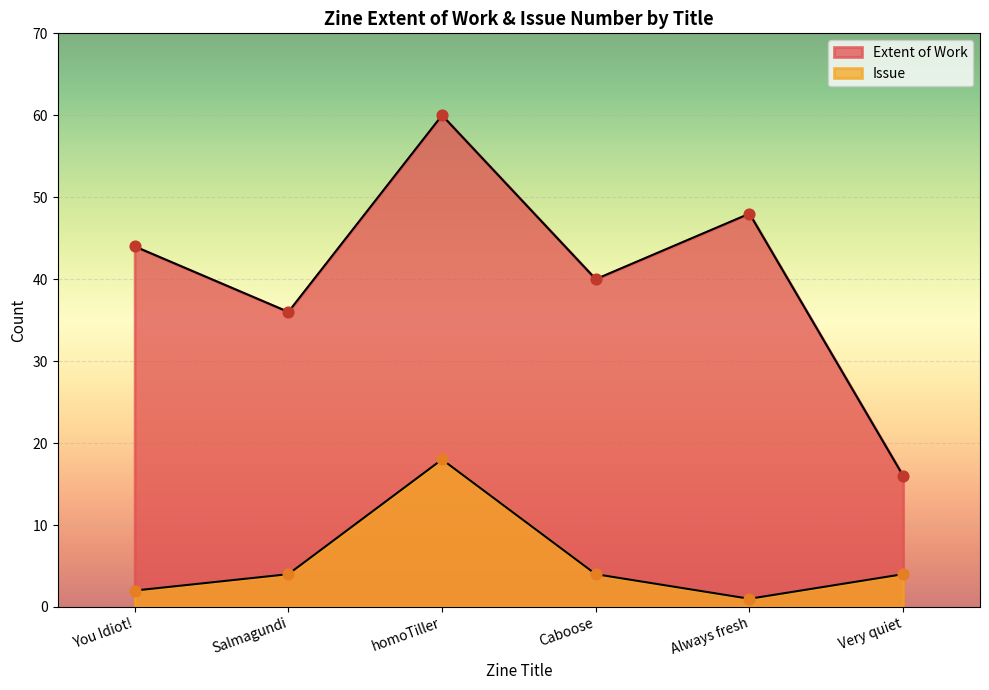

What is the total value across all series at Very quiet?

20